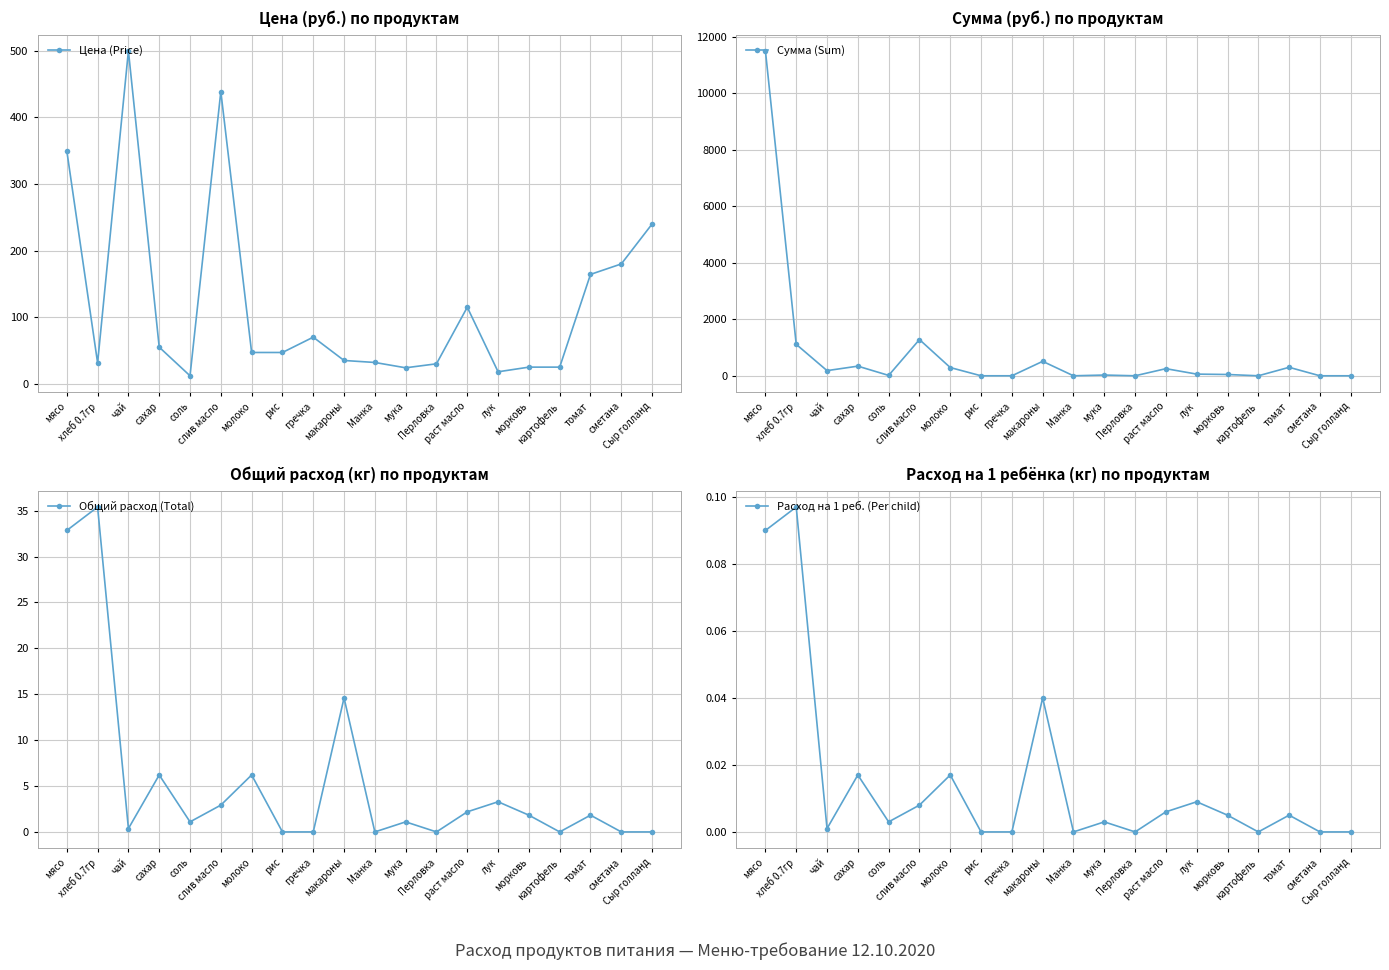

Does the chart display data point markers on the line(s)?

Yes